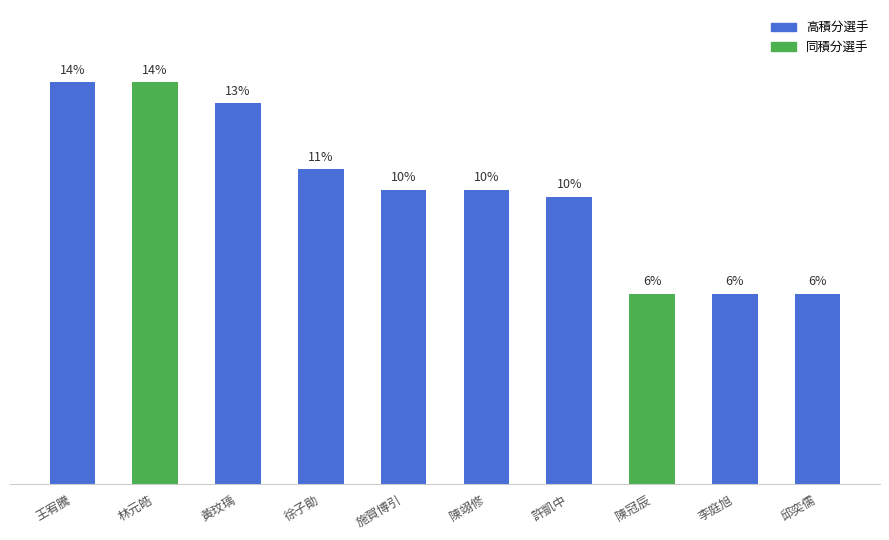

Are the bars horizontal?

No